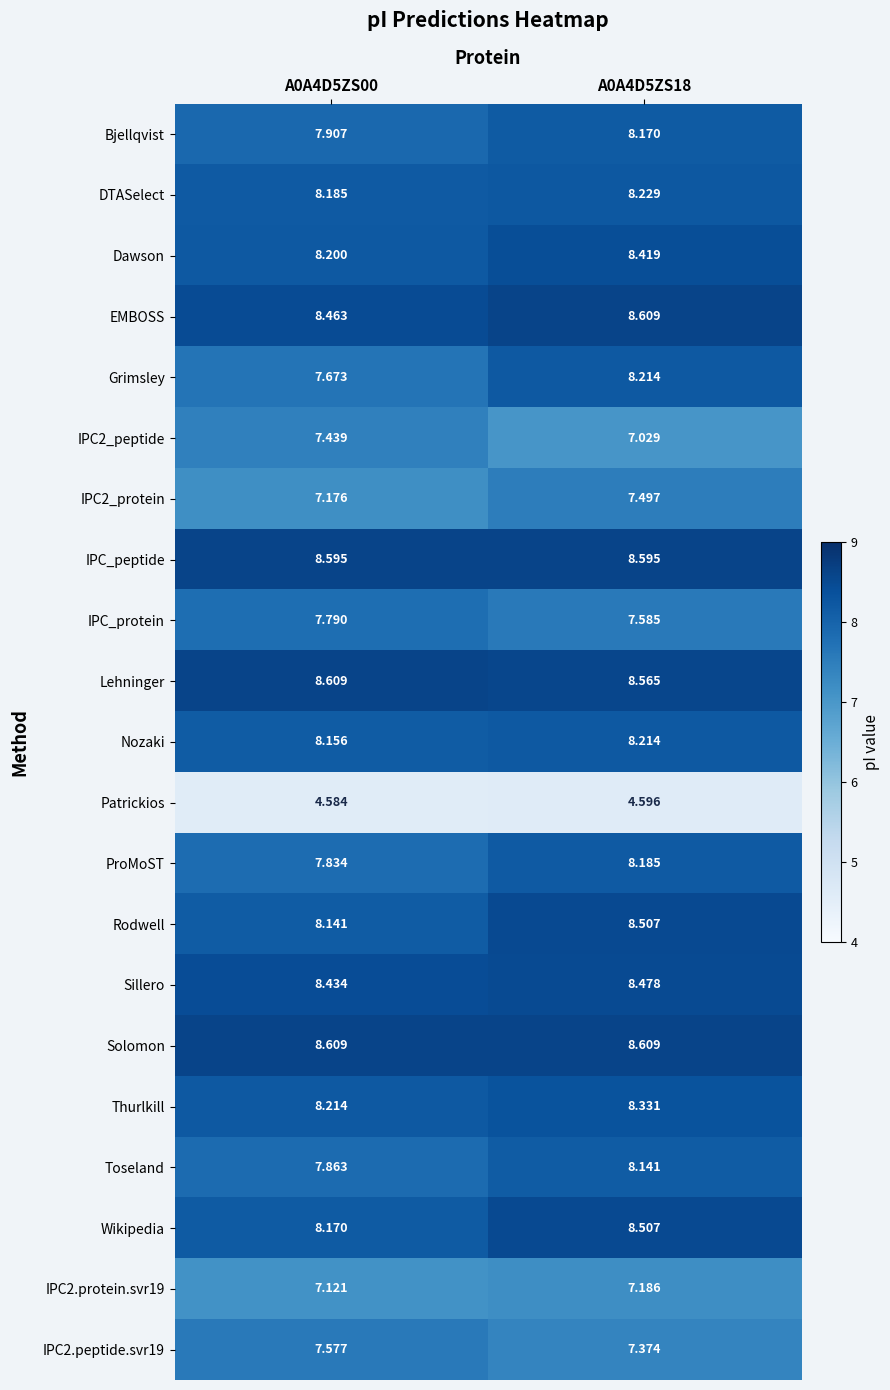

What is the difference between the highest and lowest values at A0A4D5ZS18?

4.0